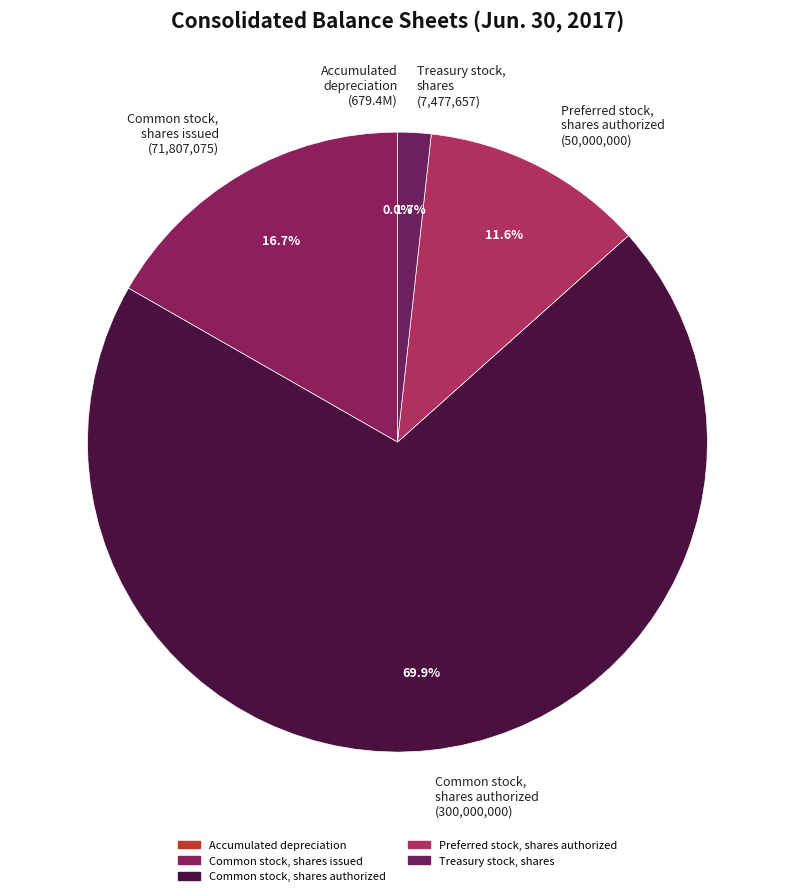

What portion of the pie excludes Preferred stock, shares authorized (50,000,000)?

88.4%